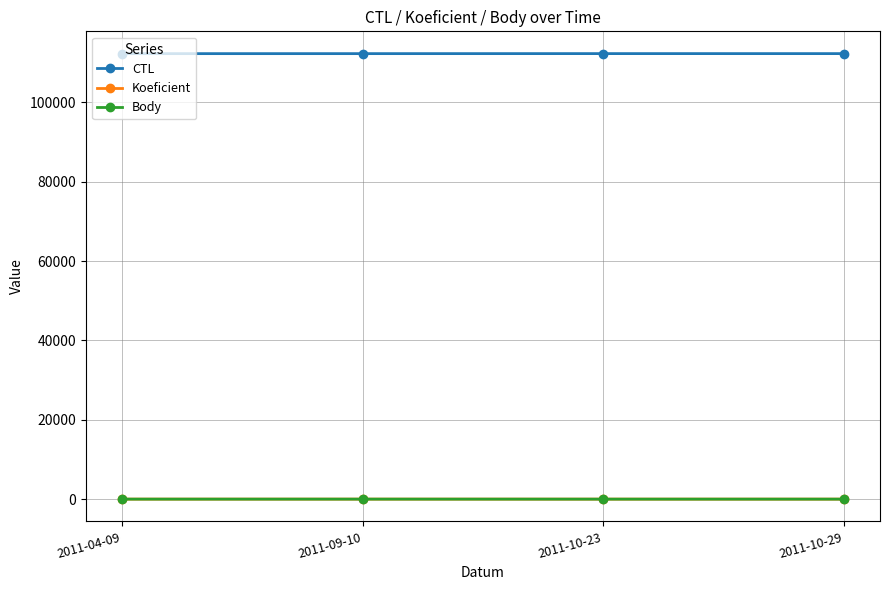

What is the value of the Koeficient point at the 3rd from the left?

1.0